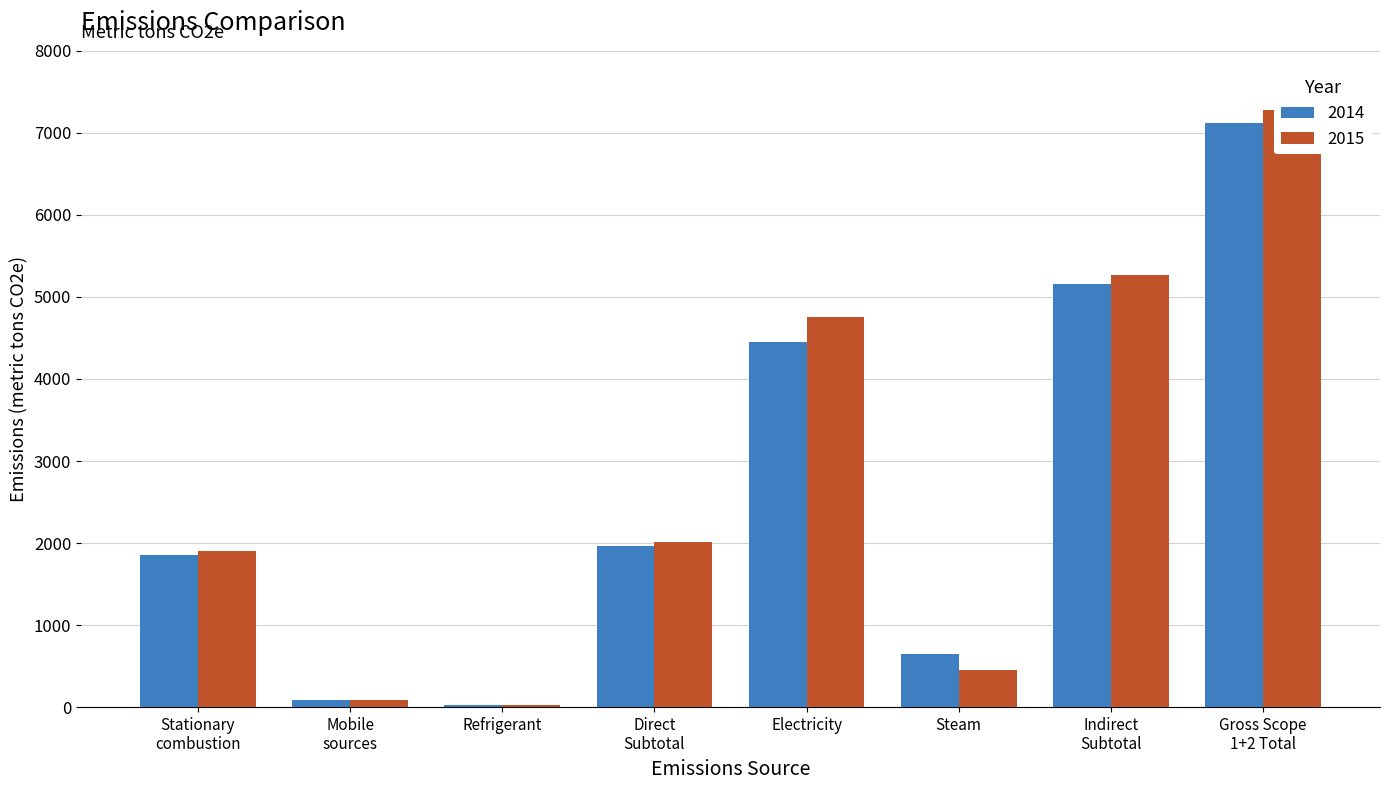

At which category is the sum across all series the highest?

Gross Scope
1+2 Total